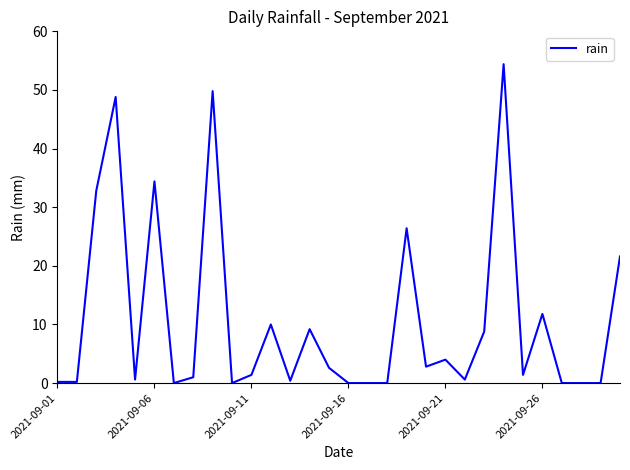

What is the difference between the maximum and minimum values?

54.4